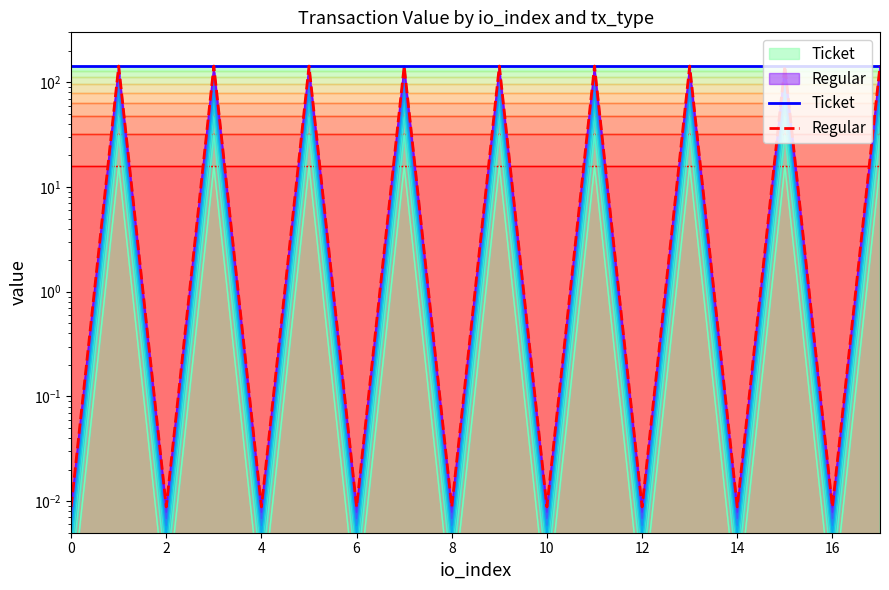

How many categories are shown in the chart?

18